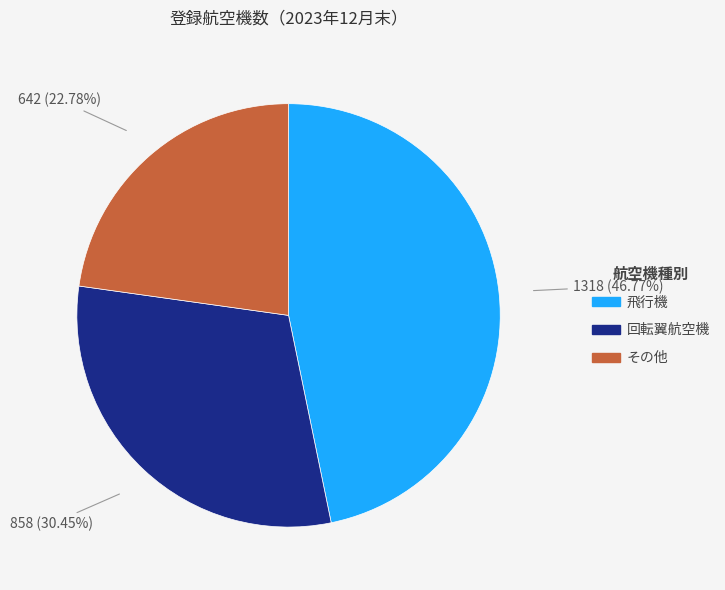

How much of the chart is everything except その他?

77.2%